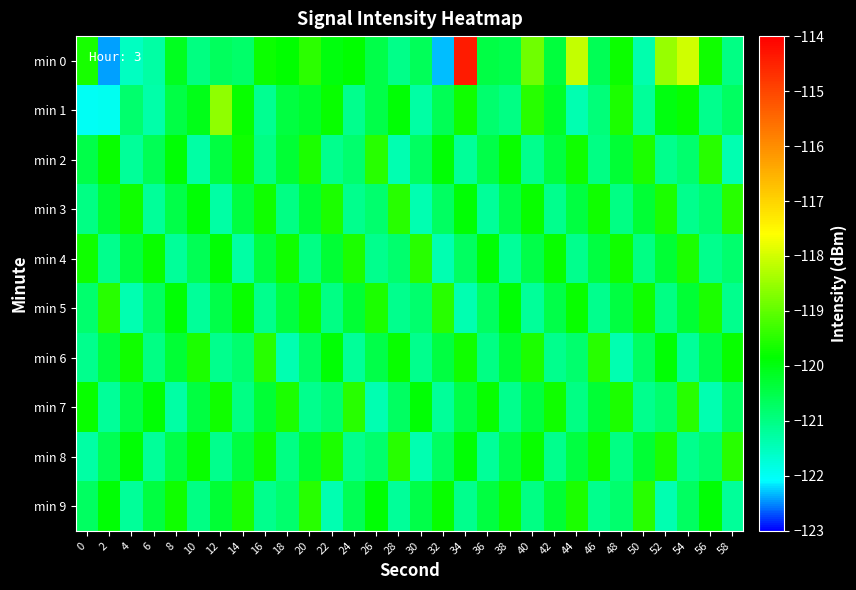

List the series in order of their peak value, lowest first.

min 2, min 3, min 4, min 5, min 6, min 7, min 8, min 9, min 1, min 0